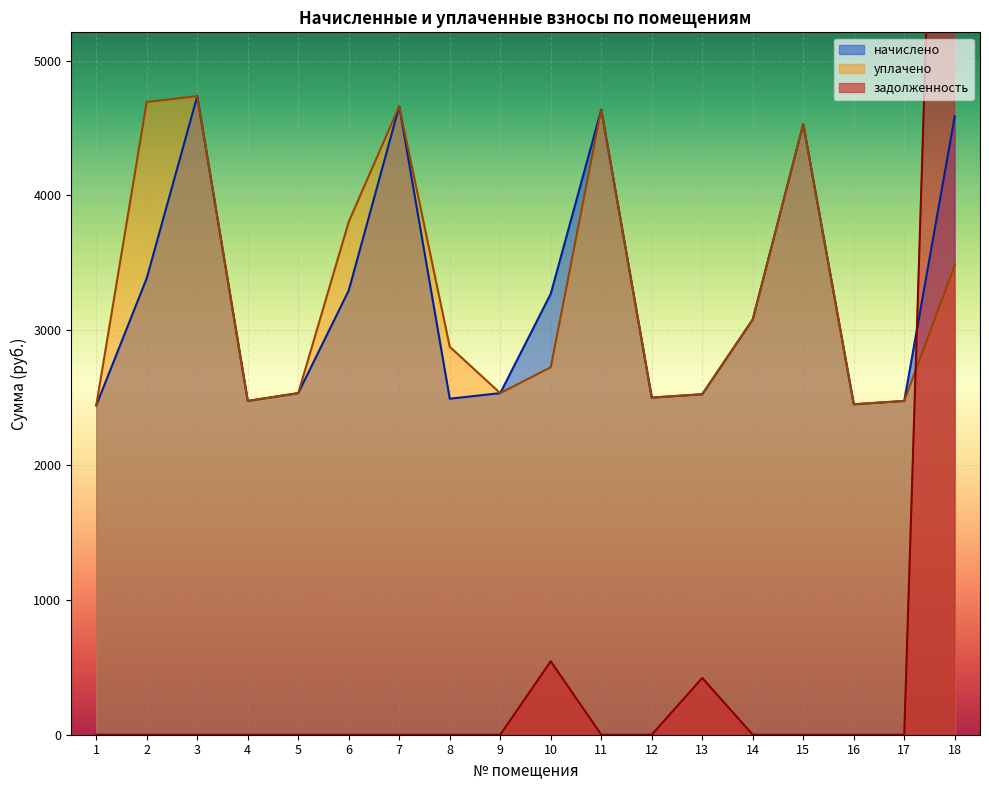

Which category has the lowest value in the уплачено series?

1